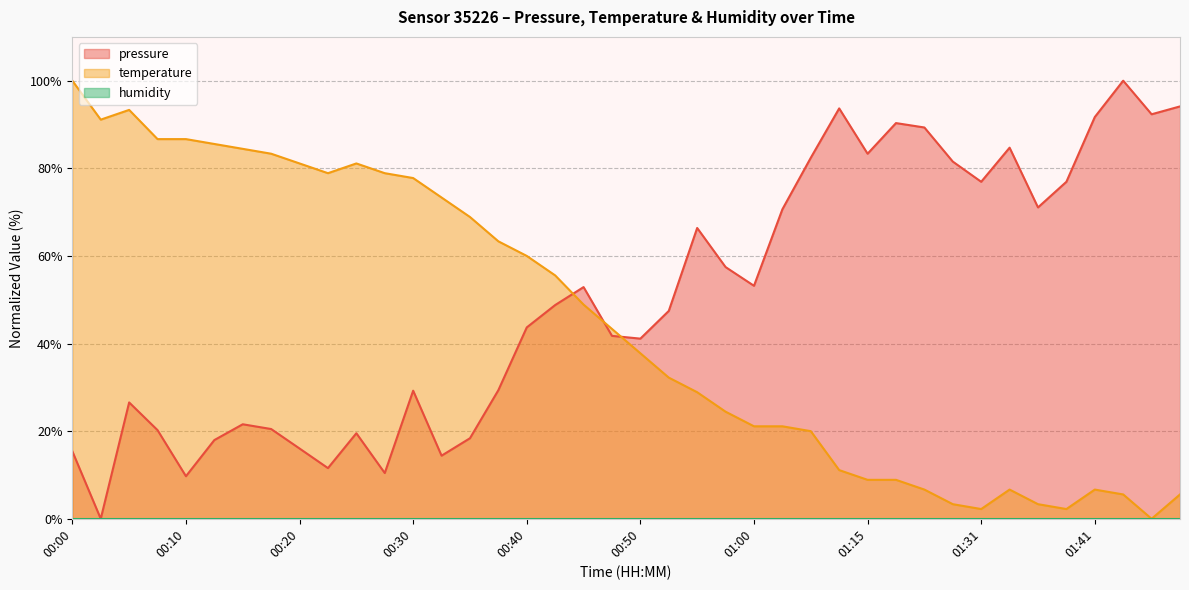

In pressure, how many points are lower than both neighbors (excluding endpoints)?

11